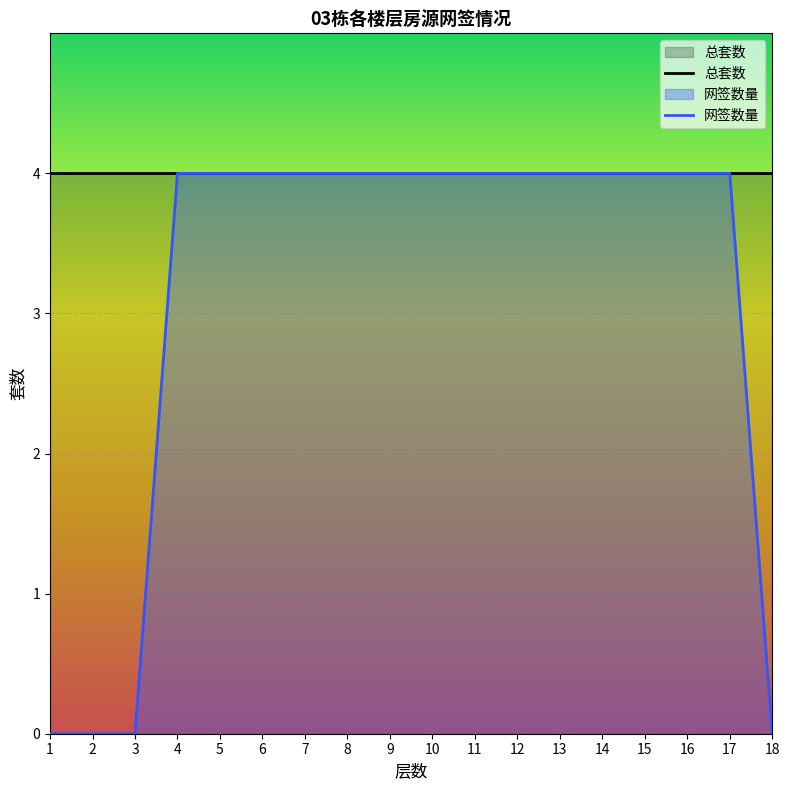

The value at 9 is 4. True or false?

True